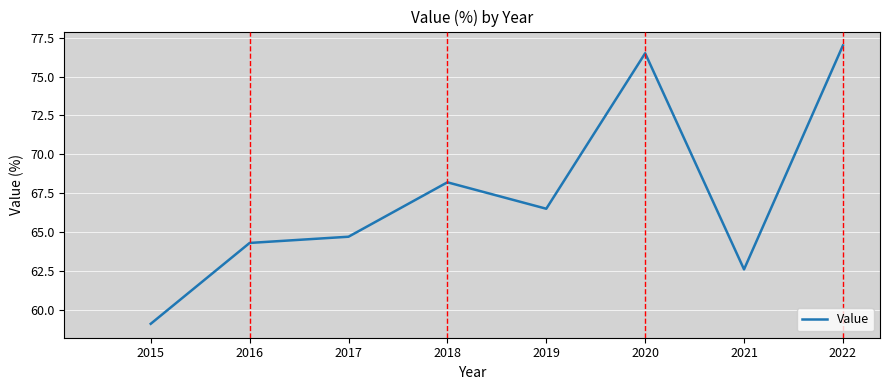

What is the ratio of the value at 2017 to the value at 2018?

0.9